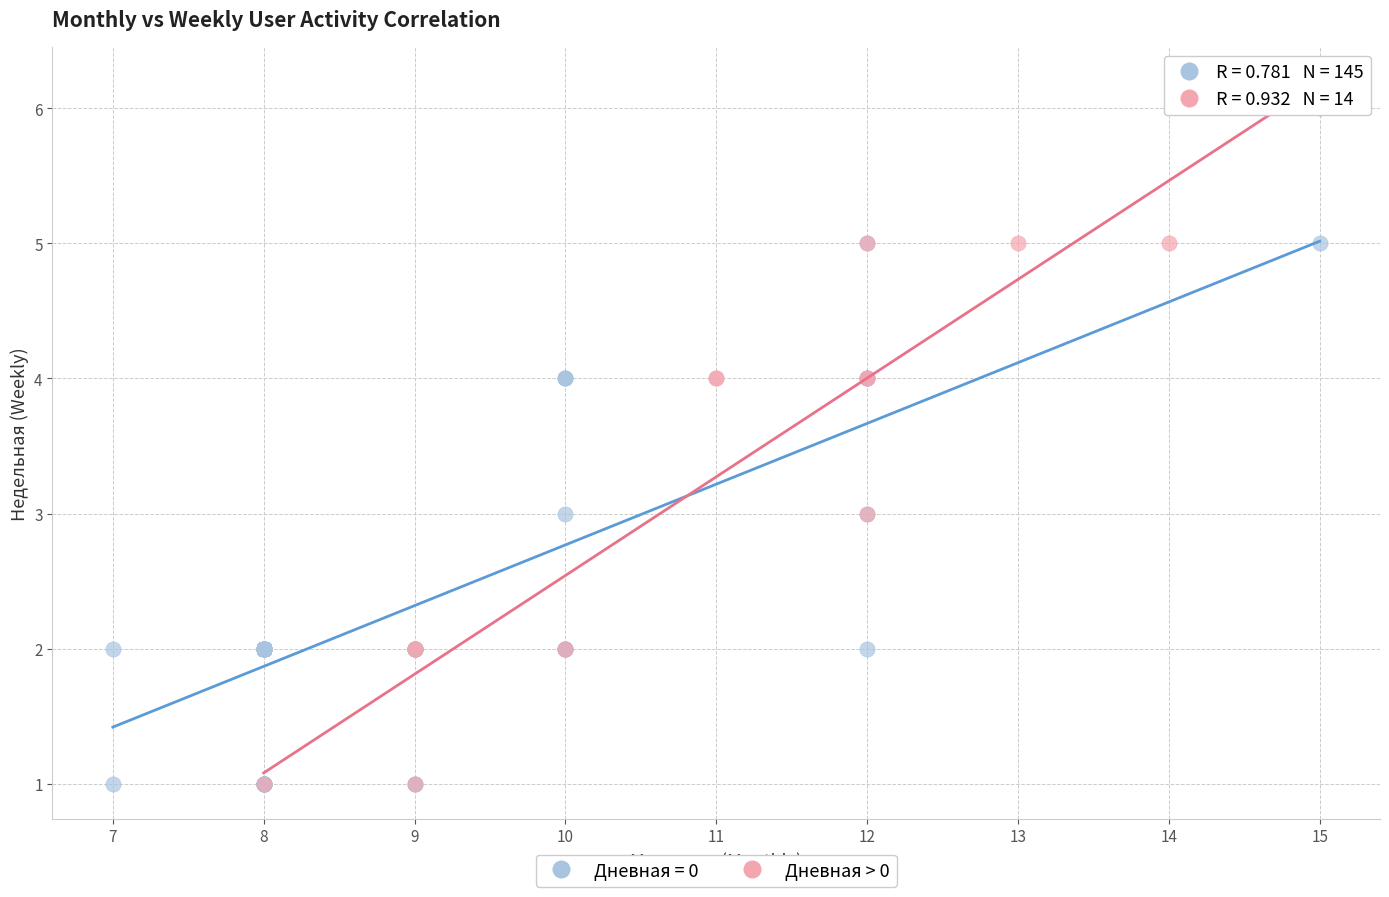

What are all the series names shown in the legend?

Дневная = 0, Дневная > 0